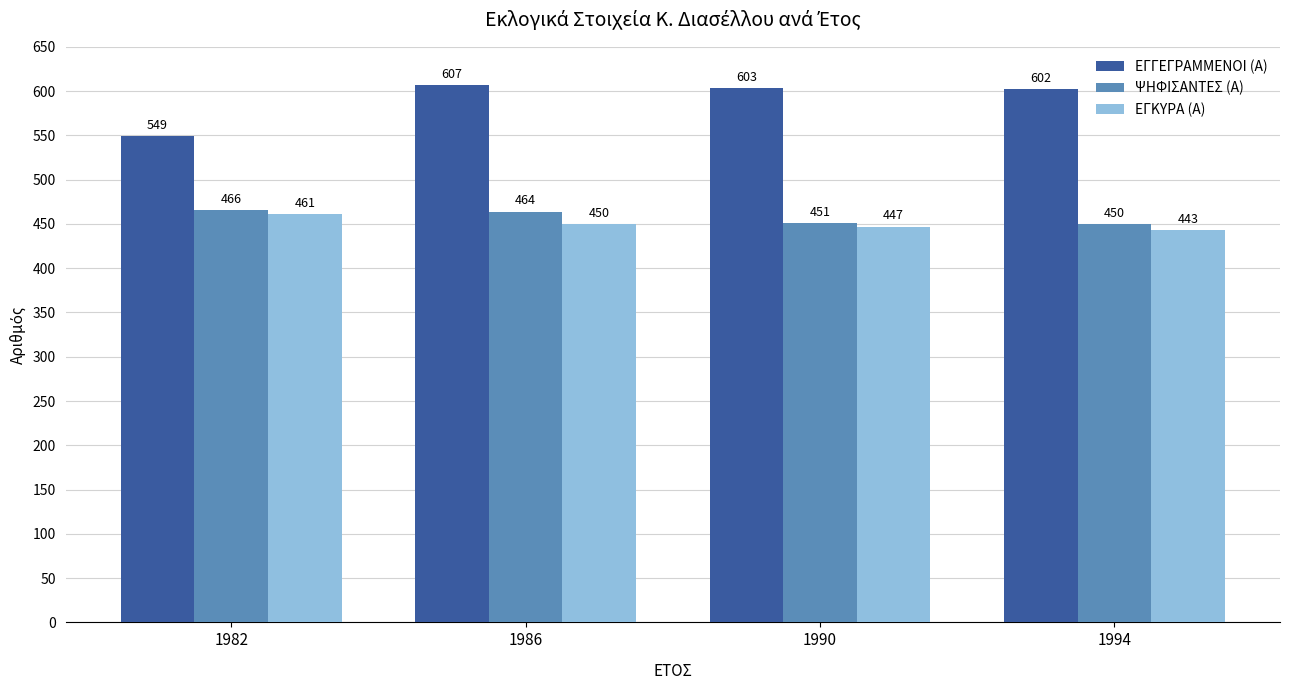

Which series has the largest total across all categories?

ΕΓΓΕΓΡΑΜΜΕΝΟΙ (Α)